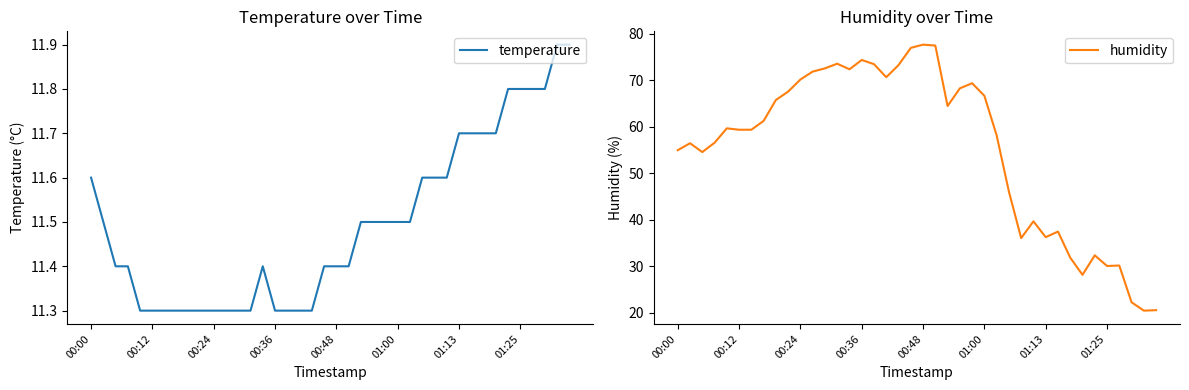

The value of temperature at 00:48 is 11.4. True or false?

True